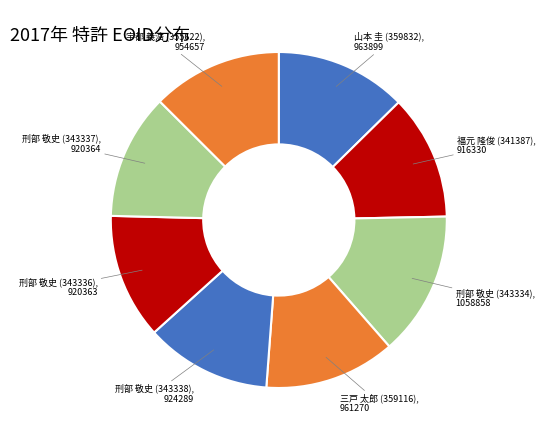

How many slices are in this pie chart?

8